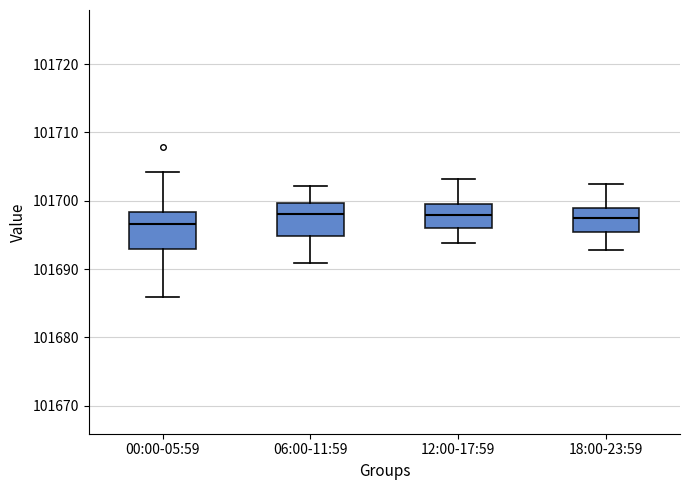

Reading left to right, transcribe this box plot: for each box, give where its median line is, the range the box spans, and where its two whiskers end, as read against the y-axis. The values are not printed on the chart, so give them approximately, as read against the axis.

00:00-05:59: median 101697, box 101693 to 101698, whiskers 101686 to 101704
06:00-11:59: median 101698, box 101695 to 101700, whiskers 101691 to 101702
12:00-17:59: median 101698, box 101696 to 101700, whiskers 101694 to 101703
18:00-23:59: median 101697, box 101695 to 101699, whiskers 101693 to 101702